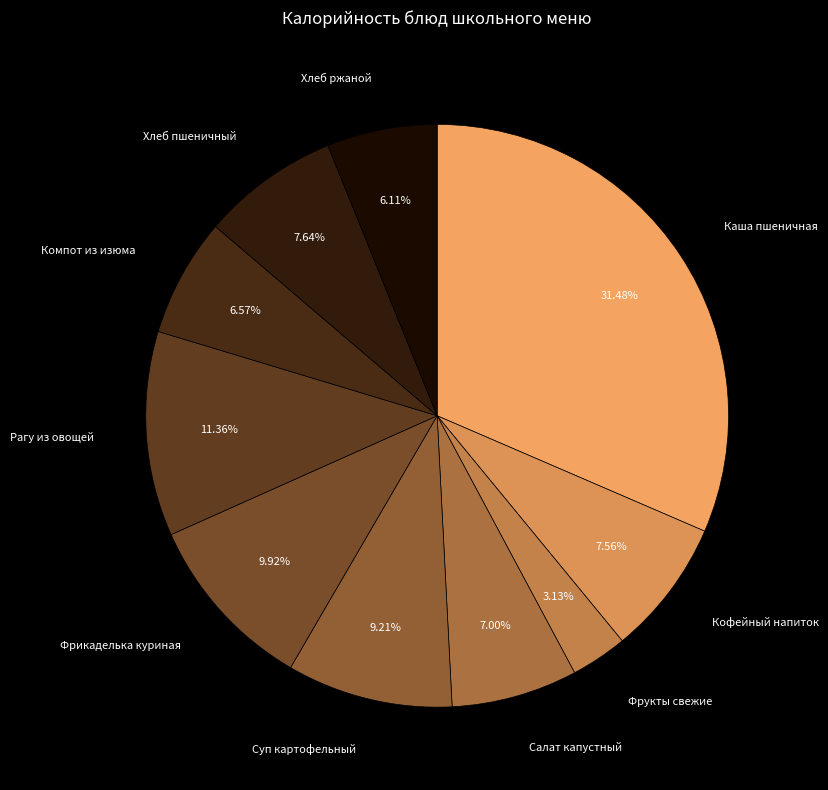

Count the number of slices in the pie.

10